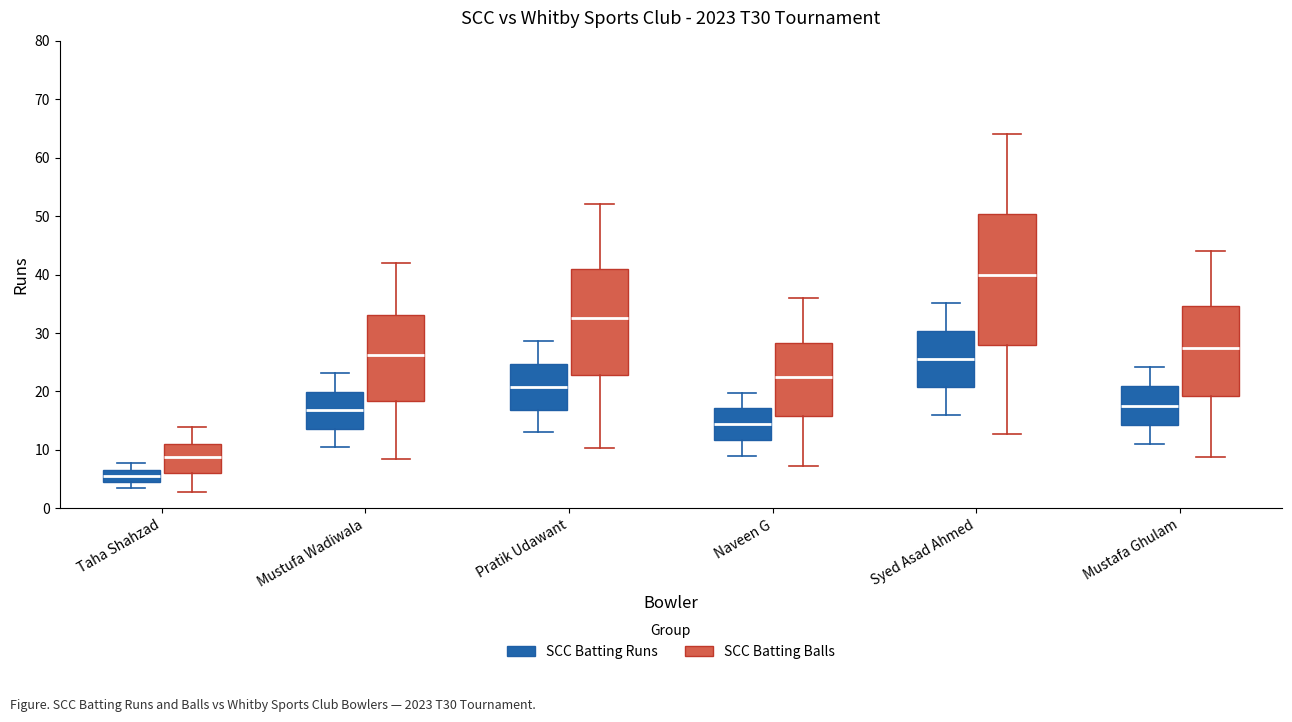

Reading left to right, read every box against the y-axis: the position of its median line, the range the box covers, and the ends of its whiskers. The values are not printed on the chart, so give them approximately, as read against the axis.

Taha Shahzad (SCC Batting Runs): median 6, box 5 to 7, whiskers 4 to 8
Taha Shahzad (SCC Batting Balls): median 9, box 6 to 11, whiskers 3 to 14
Mustufa Wadiwala (SCC Batting Runs): median 17, box 14 to 20, whiskers 11 to 23
Mustufa Wadiwala (SCC Batting Balls): median 26, box 18 to 33, whiskers 8 to 42
Pratik Udawant (SCC Batting Runs): median 21, box 17 to 25, whiskers 13 to 29
Pratik Udawant (SCC Batting Balls): median 33, box 23 to 41, whiskers 10 to 52
Naveen G (SCC Batting Runs): median 14, box 12 to 17, whiskers 9 to 20
Naveen G (SCC Batting Balls): median 23, box 16 to 28, whiskers 7 to 36
Syed Asad Ahmed (SCC Batting Runs): median 26, box 21 to 30, whiskers 16 to 35
Syed Asad Ahmed (SCC Batting Balls): median 40, box 28 to 50, whiskers 13 to 64
Mustafa Ghulam (SCC Batting Runs): median 18, box 14 to 21, whiskers 11 to 24
Mustafa Ghulam (SCC Batting Balls): median 28, box 19 to 35, whiskers 9 to 44